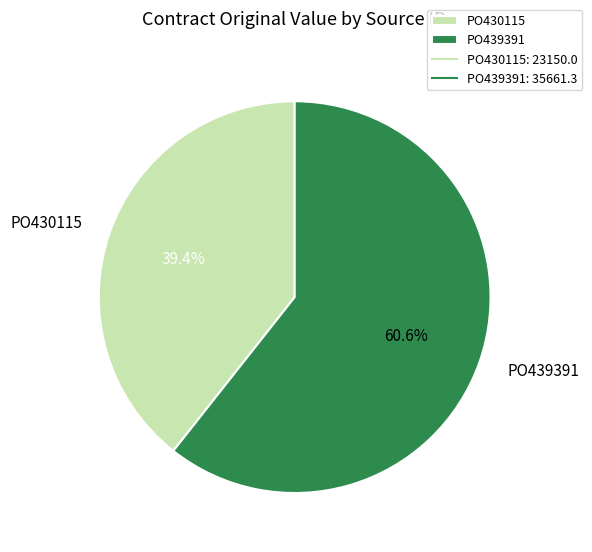

Count the number of slices in the pie.

2